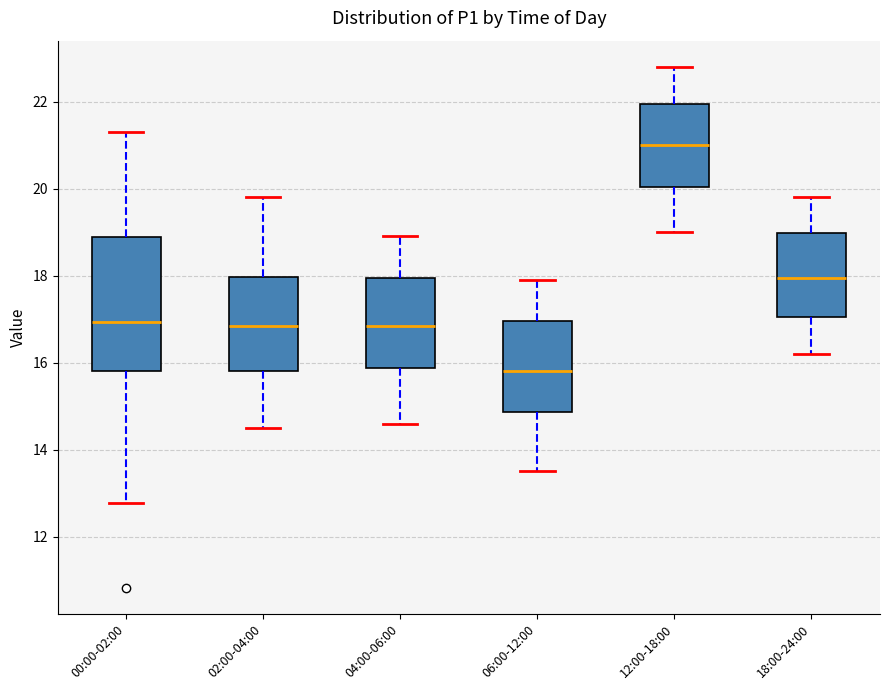

Where does the upper whisker of the box for 12:00-18:00 end on the y-axis? The values are not printed on the chart, so give them approximately, as read against the axis.

22.8